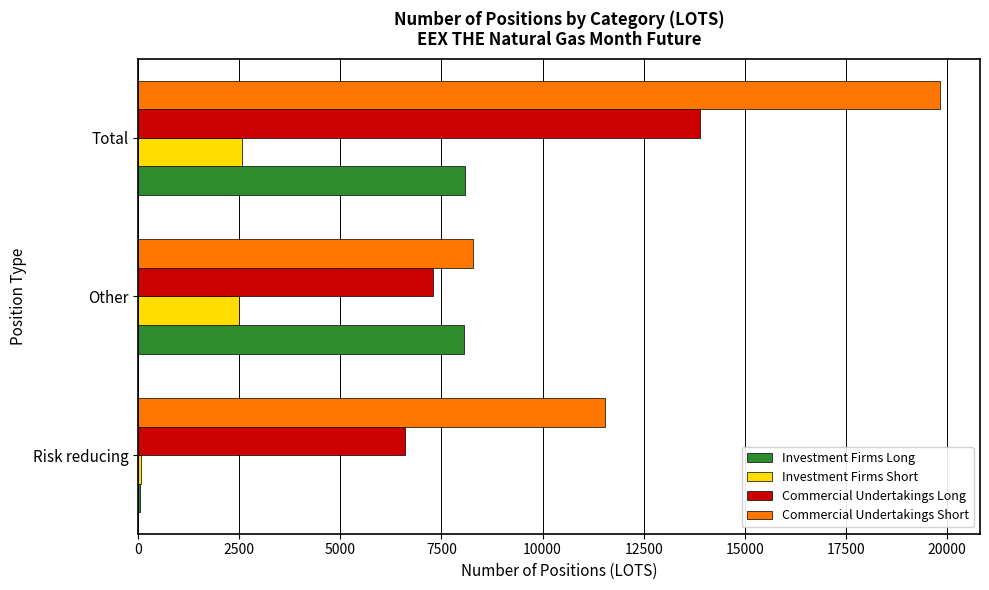

The value of Commercial Undertakings Short at Total is 30387. True or false?

False